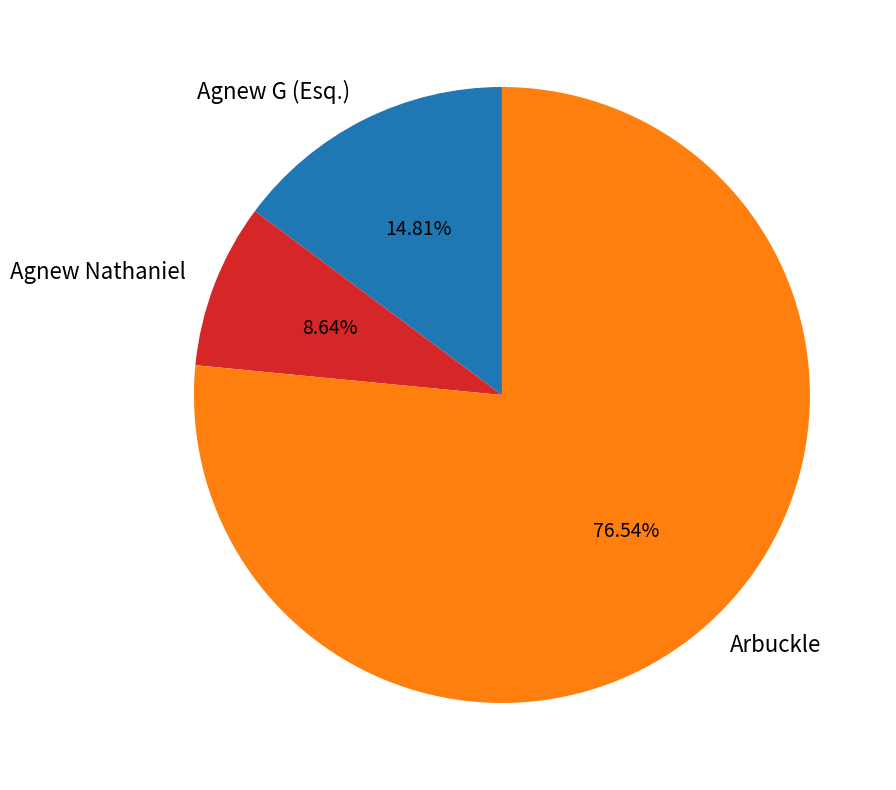

Is it true that Agnew Nathaniel is 16% of the pie?

False